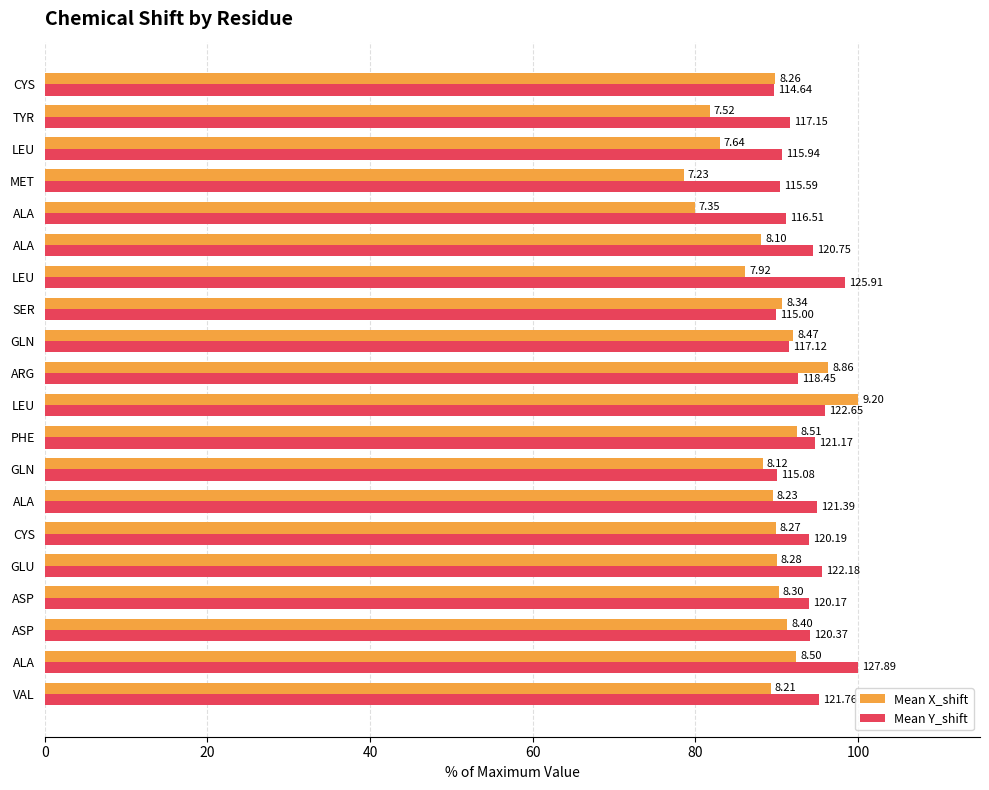

What is the greatest value displayed?

100.0